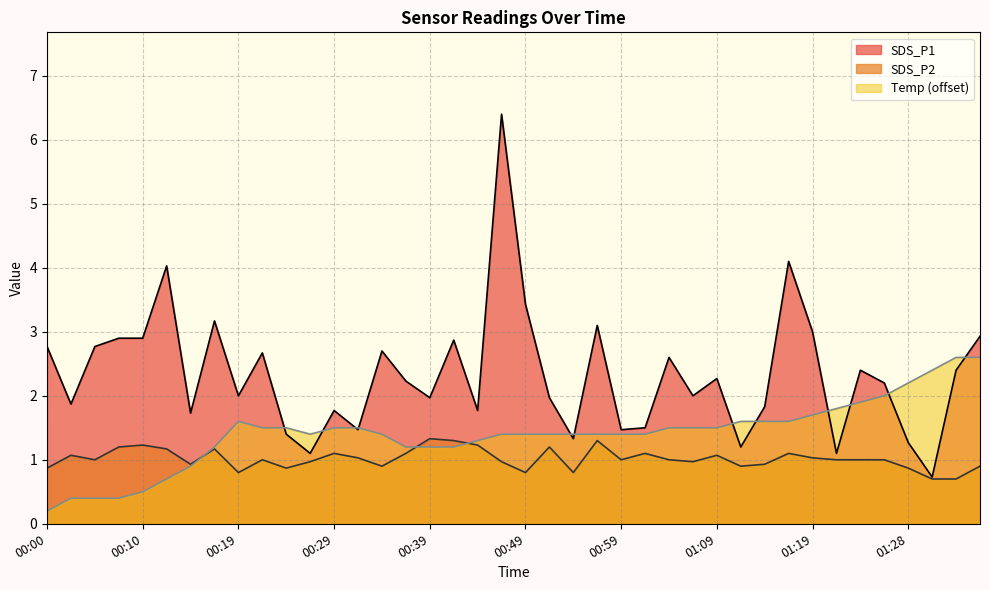

True or false: Temp and SDS_P2 cross at least once.

True